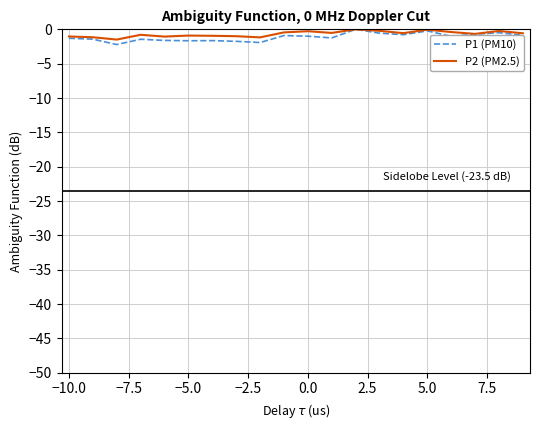

Which series has the widest spread of values?

P1 (PM10)